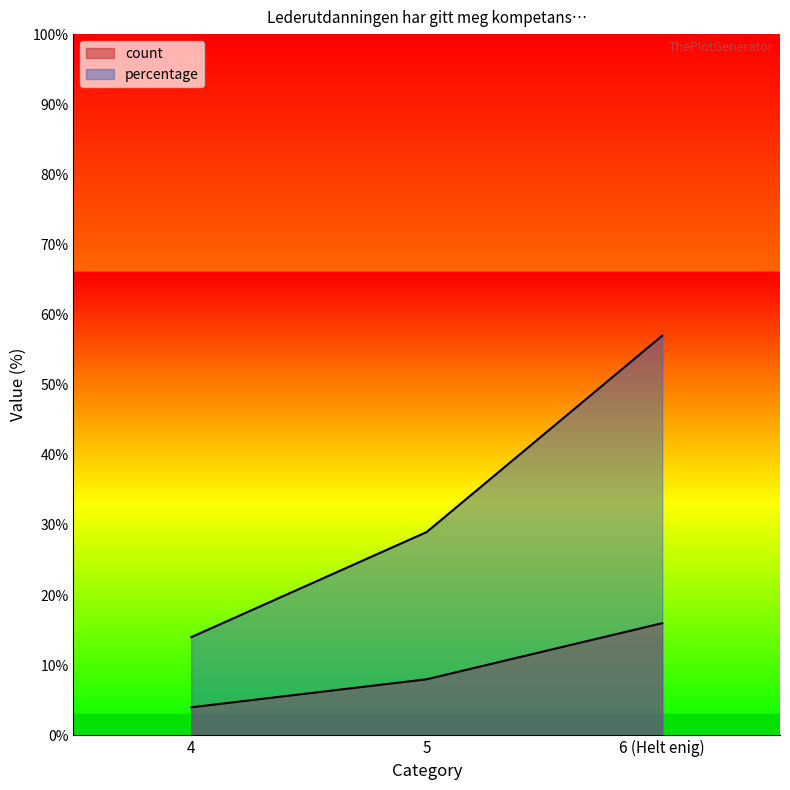

Reading left to right, what are all the values shown in this chart?

count: 4=4	5=8	6 (Helt enig)=16
percentage: 4=14	5=29	6 (Helt enig)=57